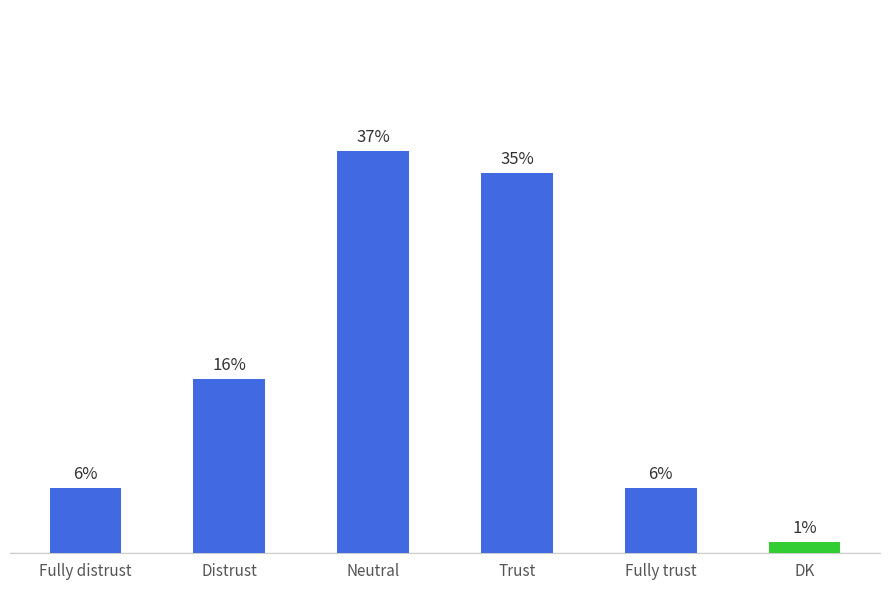

At which label is the value closest to 19?

Distrust